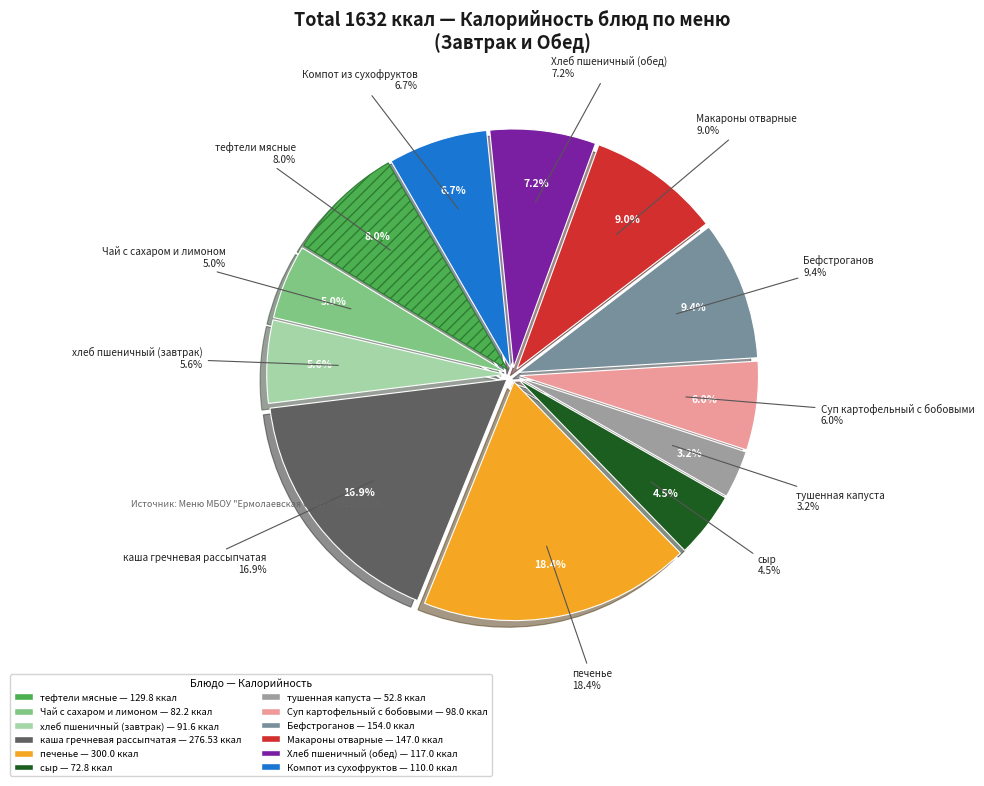

Which has a higher value, тушенная капуста or хлеб пшеничный (завтрак)?

хлеб пшеничный (завтрак)